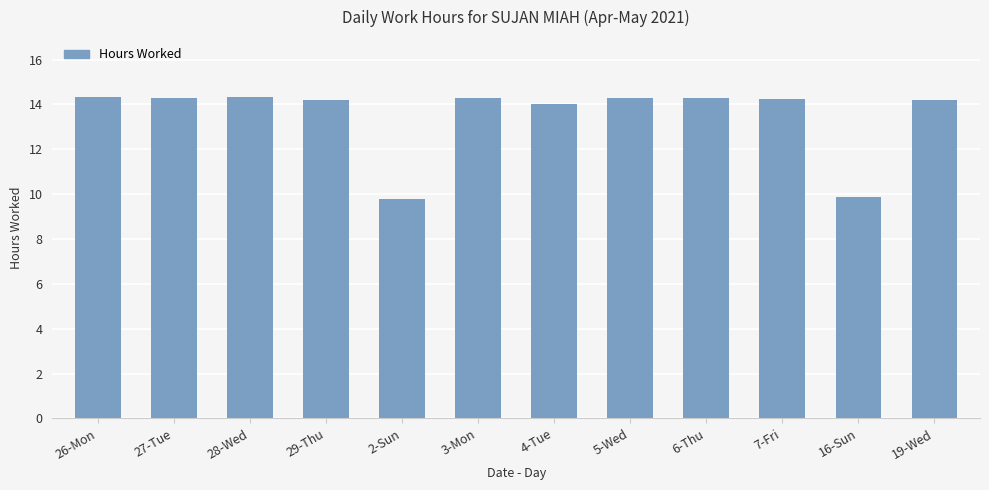

What is the minimum value shown in the chart?

9.8